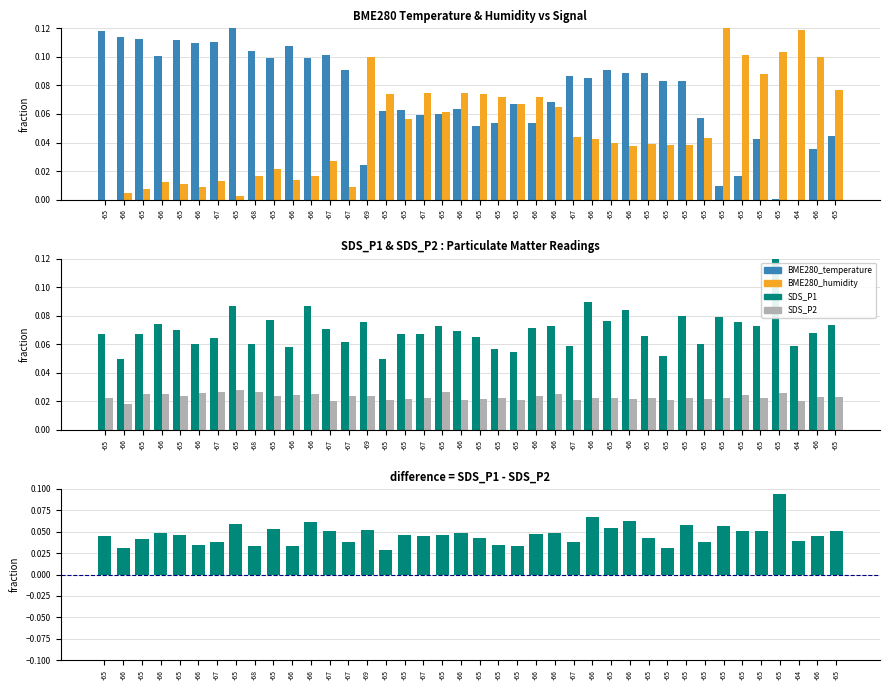

How many groups of bars are there?

40